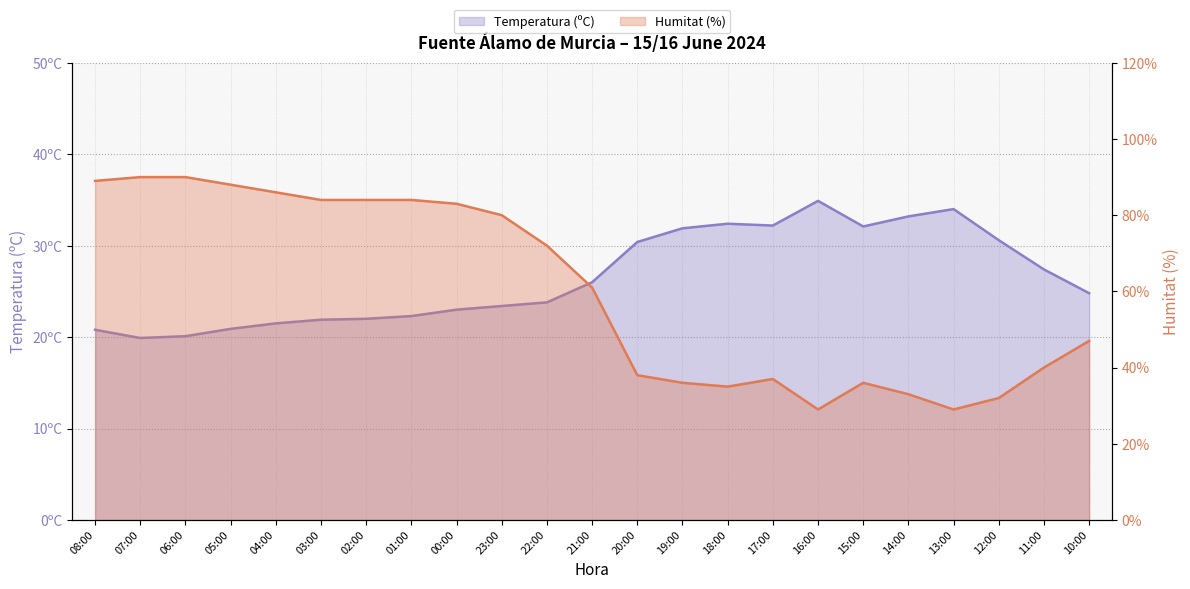

What are all the series names shown in the legend?

Temperatura (ºC), Humitat (%)